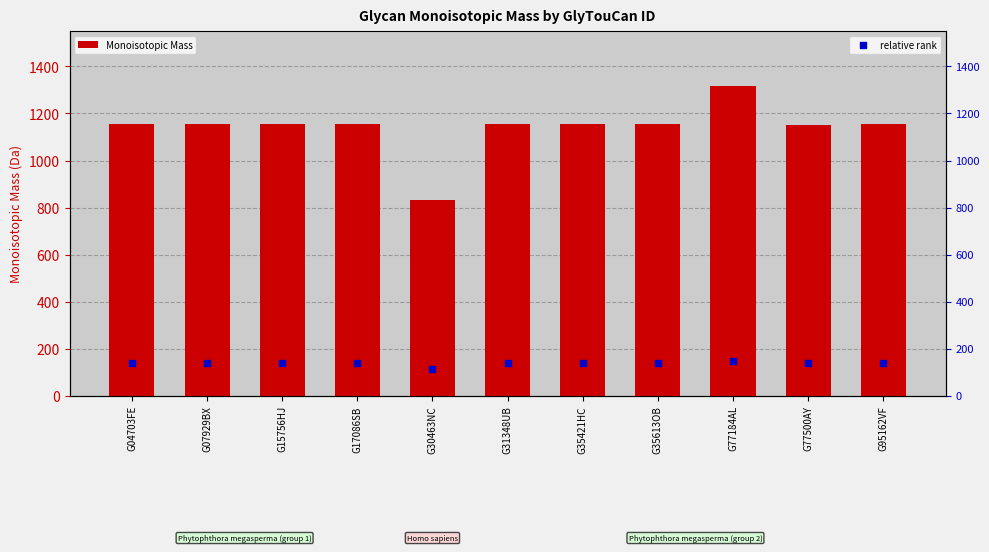

At which category is the sum across all series the highest?

G77184AL